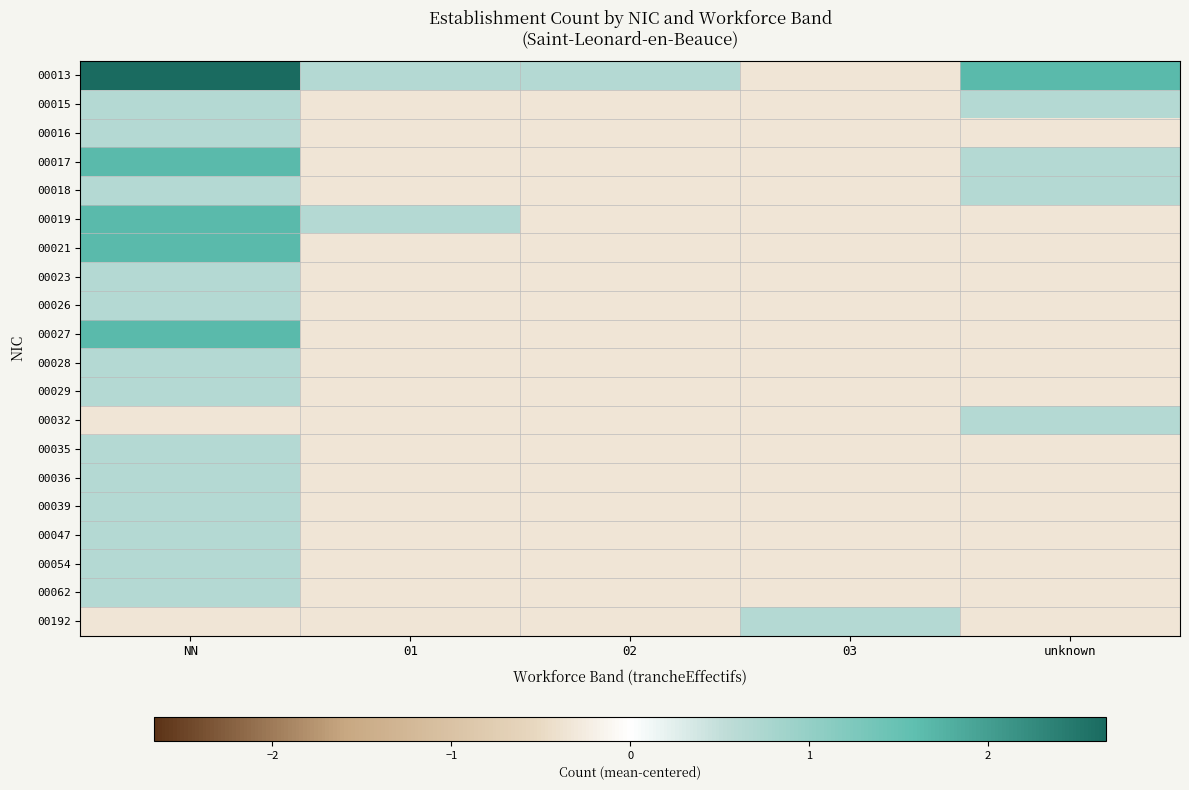

What is the maximum value shown in the chart?

2.7